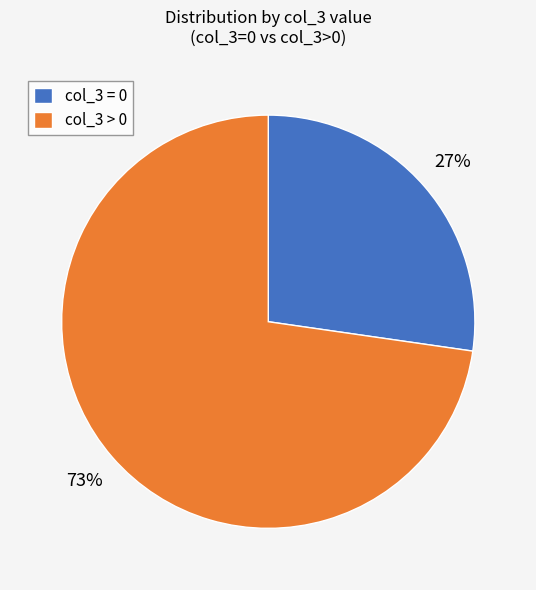

Approximately how many times larger is the value at col_3 > 0 compared to col_3 = 0?

2.7